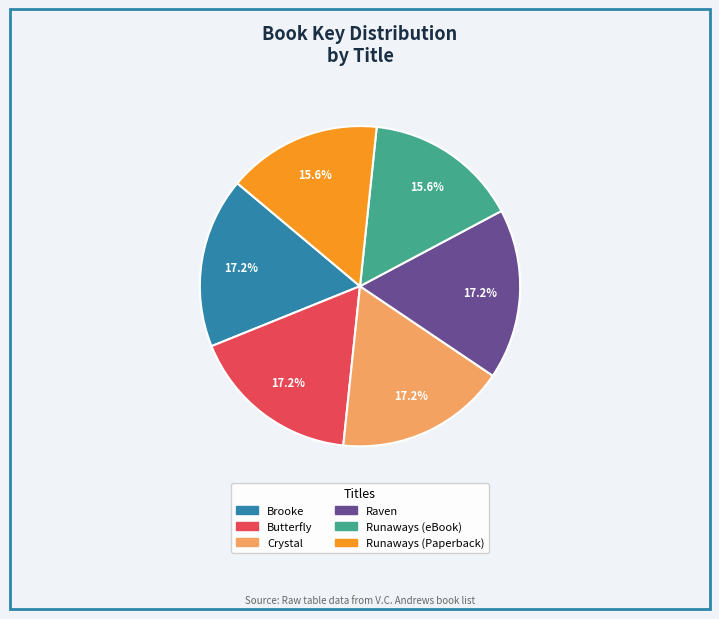

Approximately how many times larger is the value at Raven compared to Runaways (Paperback)?

1.1